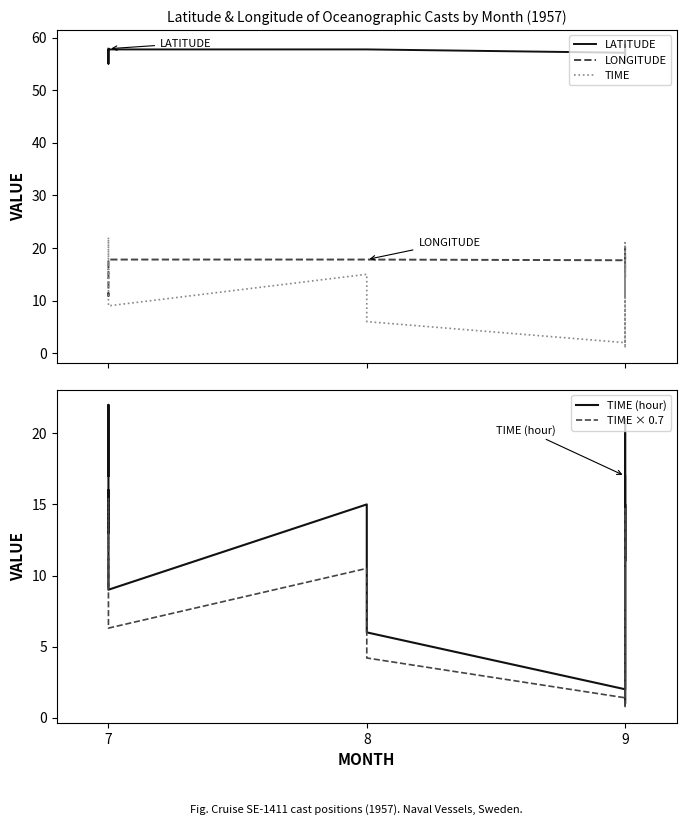

What is the value of the TIME × 0.7 point at the 17th from the left?

11.2